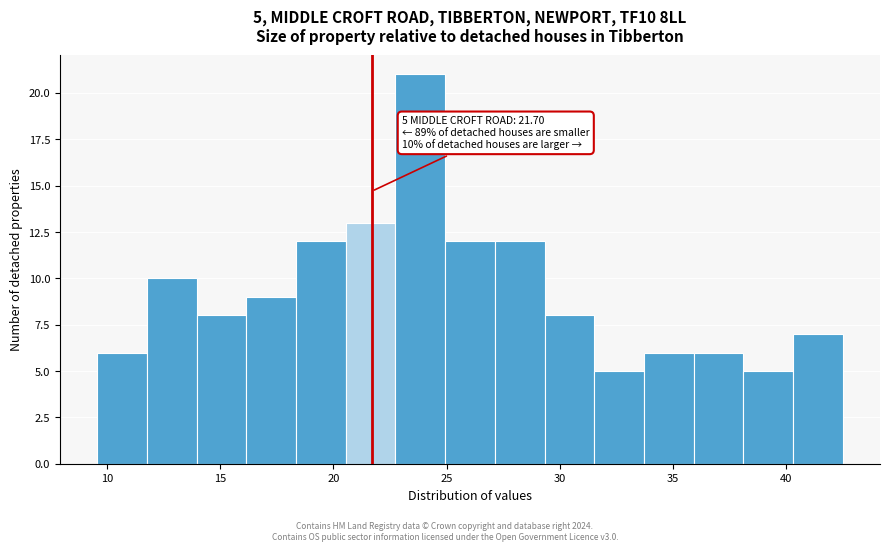

Over which range of the x-axis is the bar tallest?

22.5 to 25.0